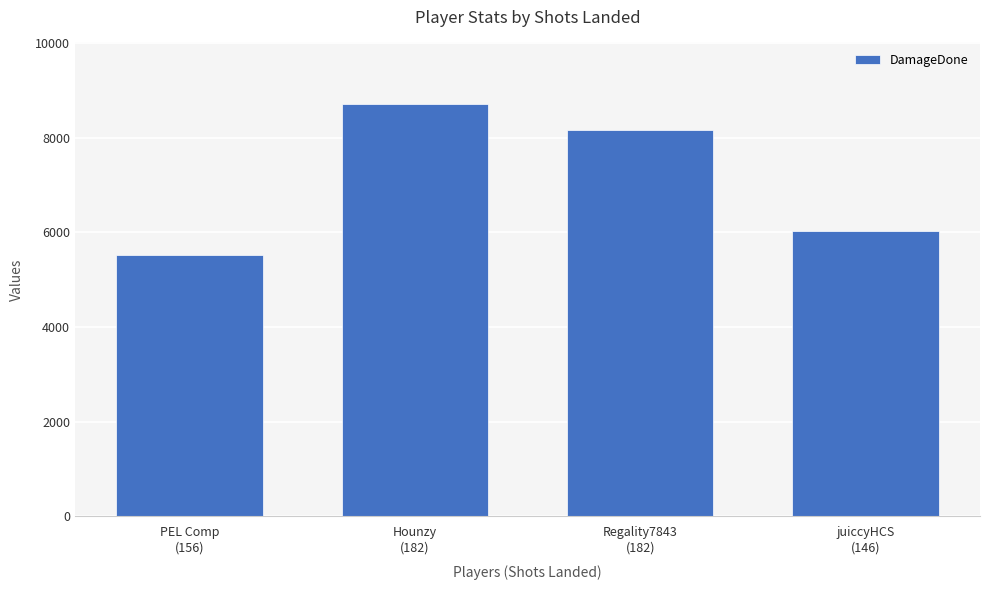

At which label is the value closest to 7114?

Regality7843
(182)